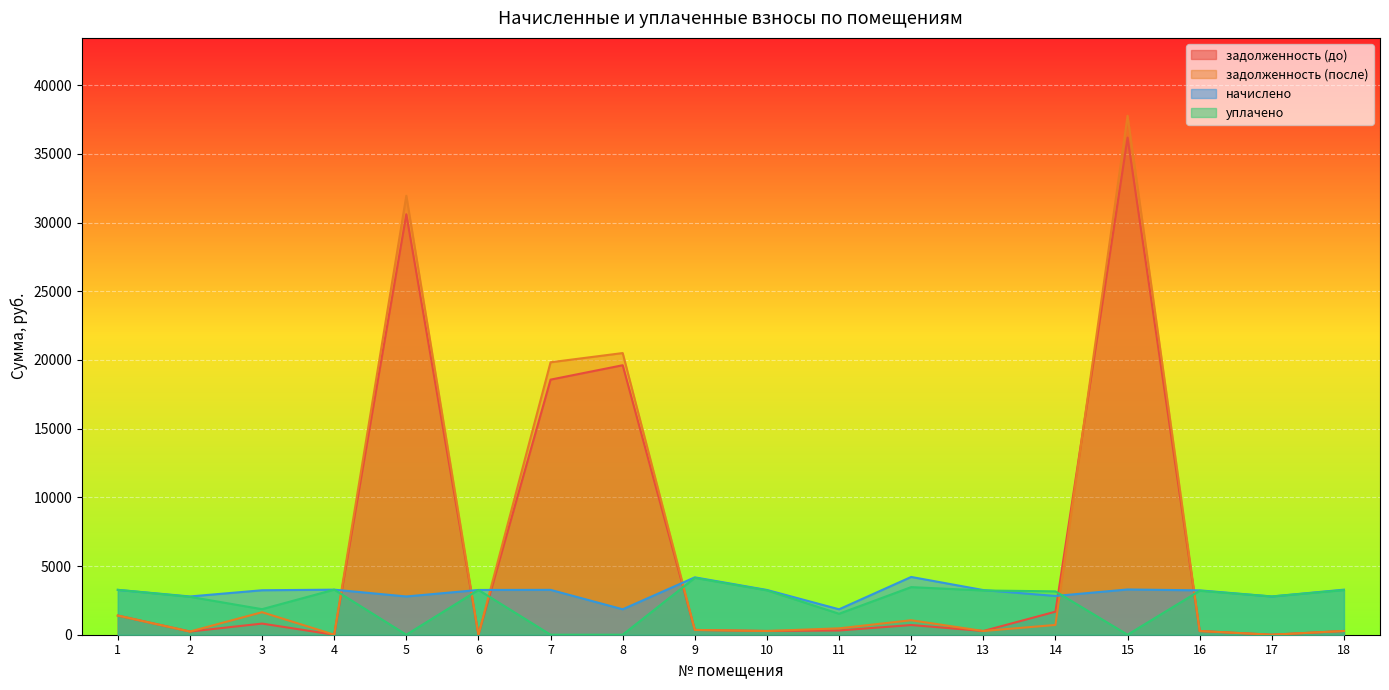

Which category has the lowest value across all series?

4